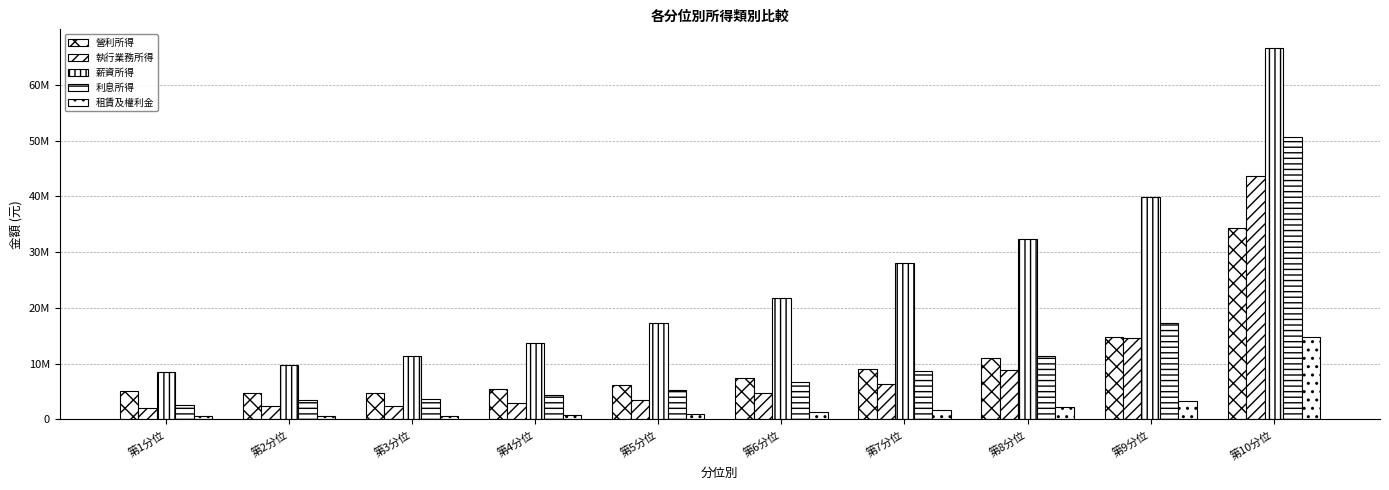

Does the chart contain any negative values?

No